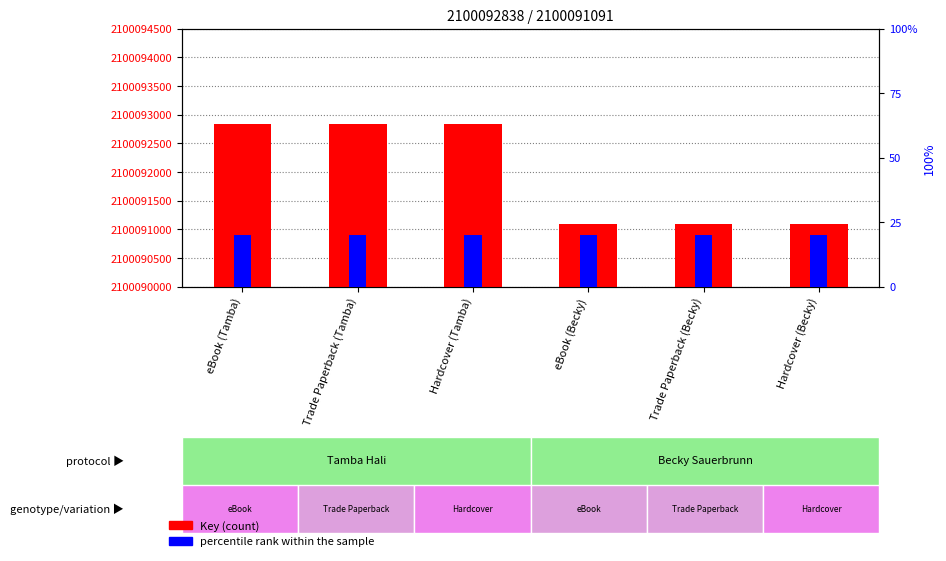

What is the sum of the Key values at Hardcover (Tamba) and Trade Paperback (Becky)?

3929